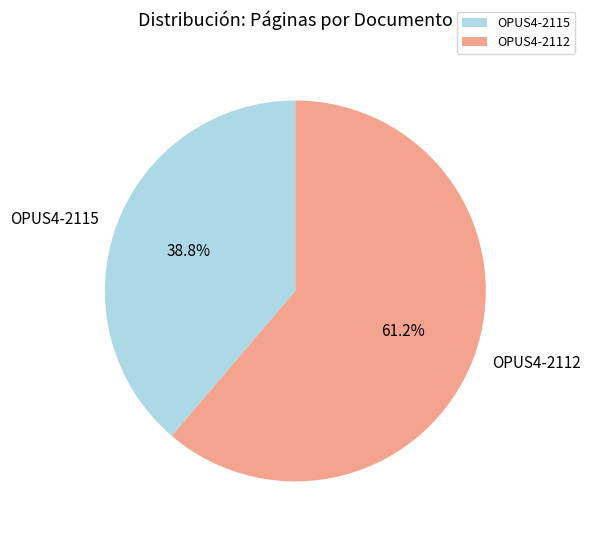

What percentage is the OPUS4-2115 slice, to the nearest percent?

39%